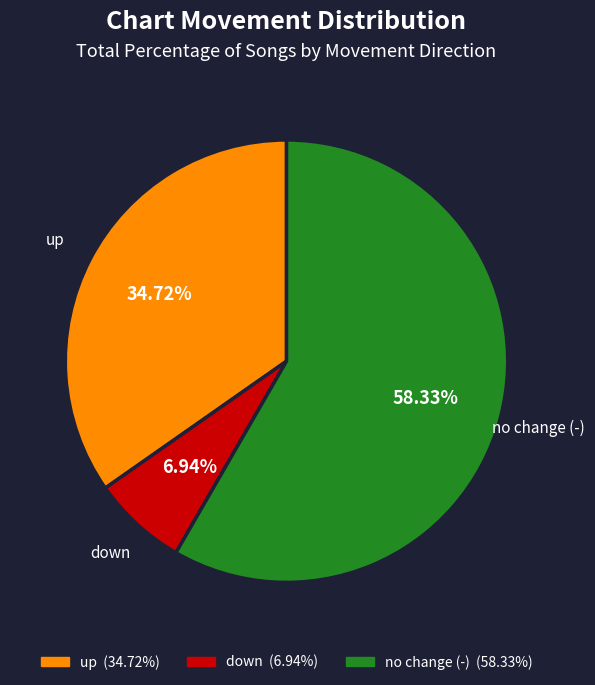

Does up account for over 50% of the chart?

No